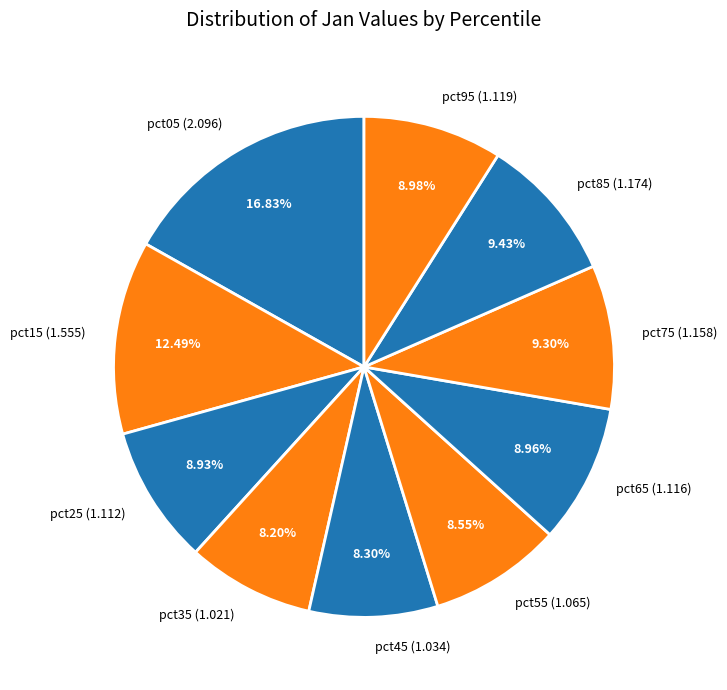

To the nearest percent, what percentage of the pie is pct45?

8%